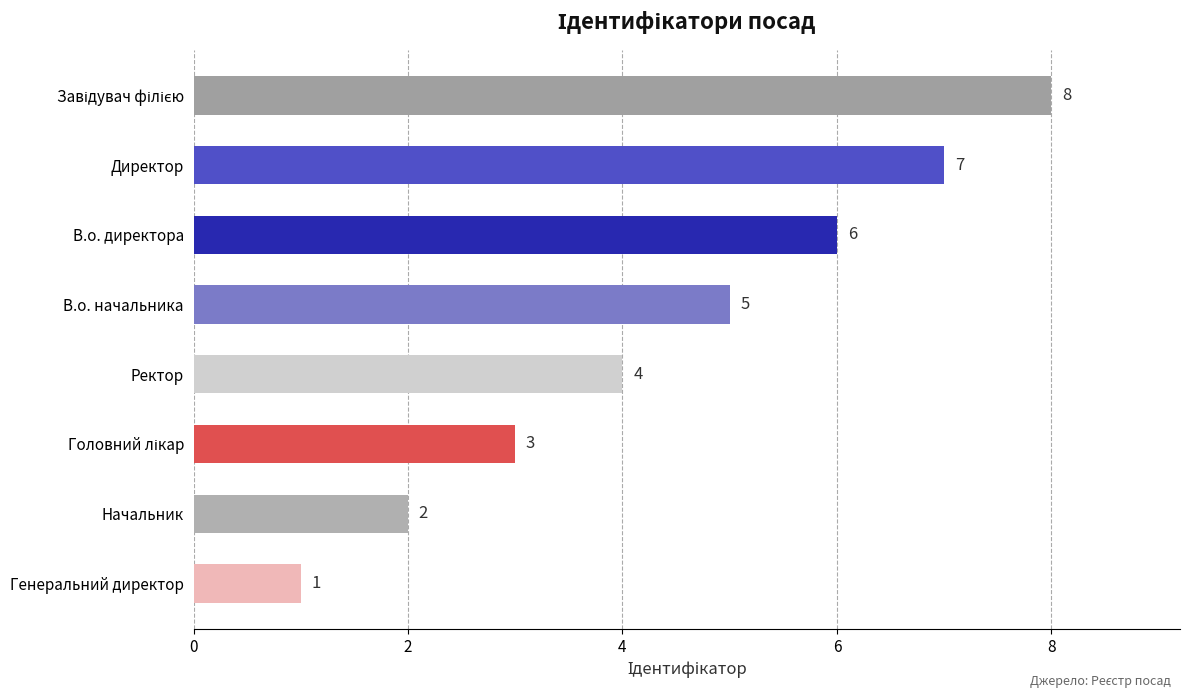

What is the greatest value displayed?

8